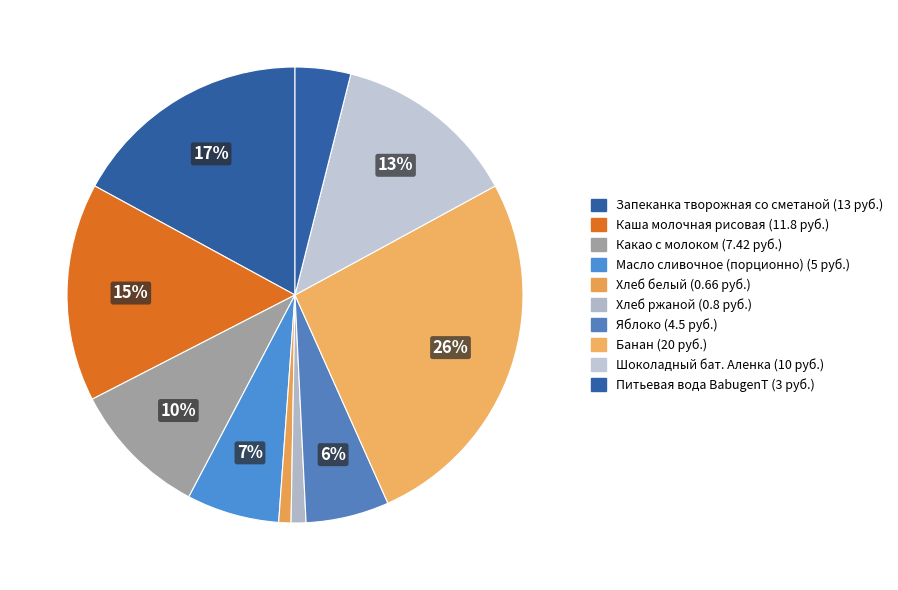

Do Яблоко and Шоколадный бат. Аленка together represent more than half of the pie?

No